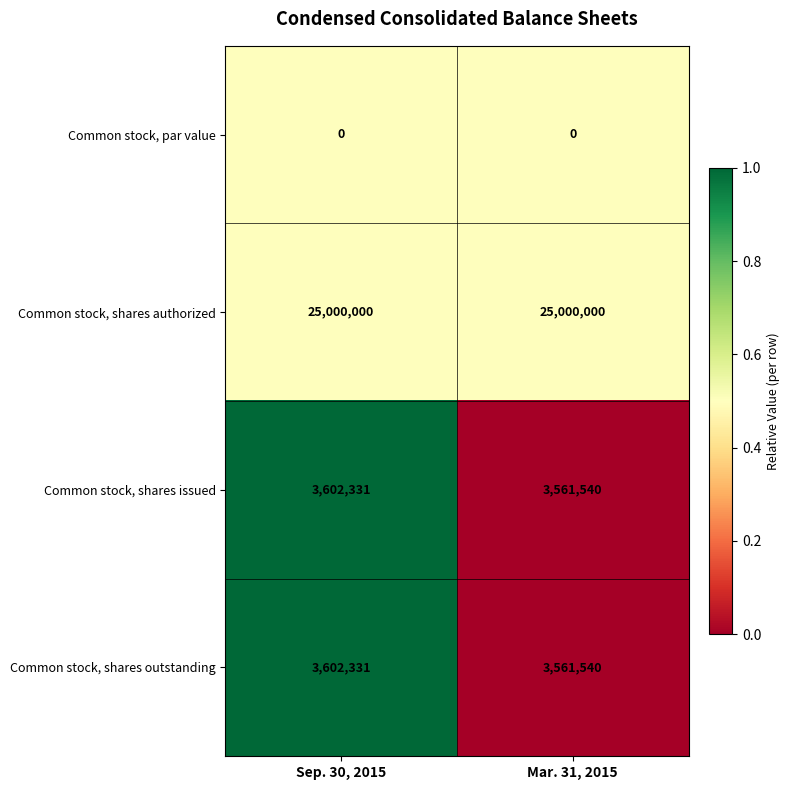

Reading right to left, extract all data points from this chart.

Common stock, par value: 0	0
Common stock, shares authorized: 25000000	25000000
Common stock, shares issued: 3561540	3602331
Common stock, shares outstanding: 3561540	3602331